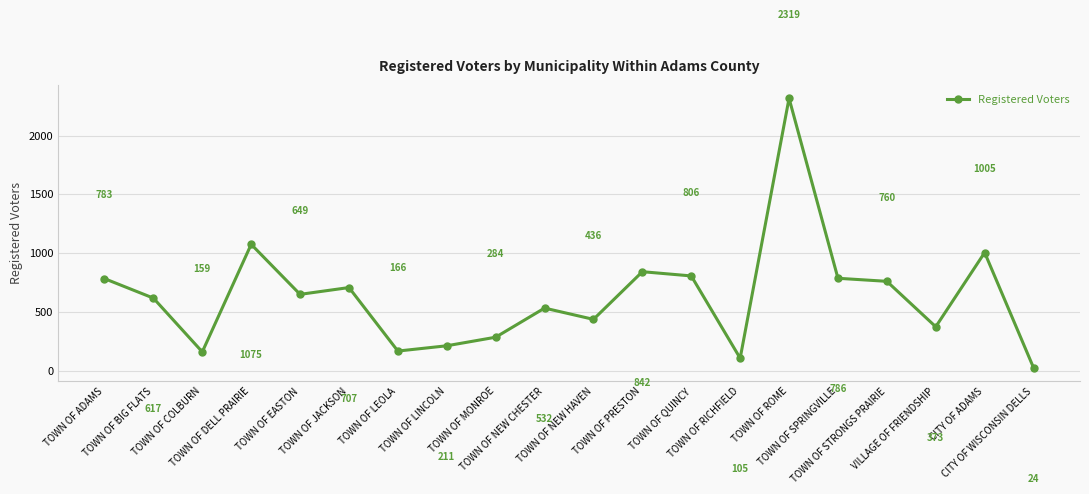

How many data points does each series have?

20